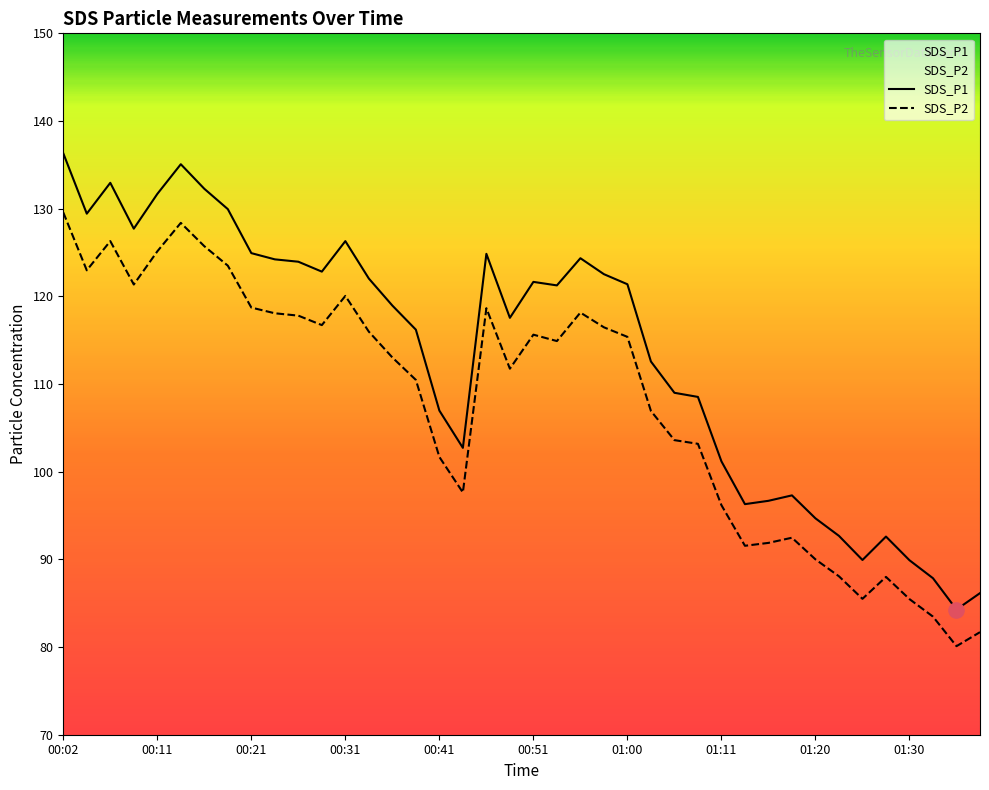

What is the total value across all series at 29?

187.8